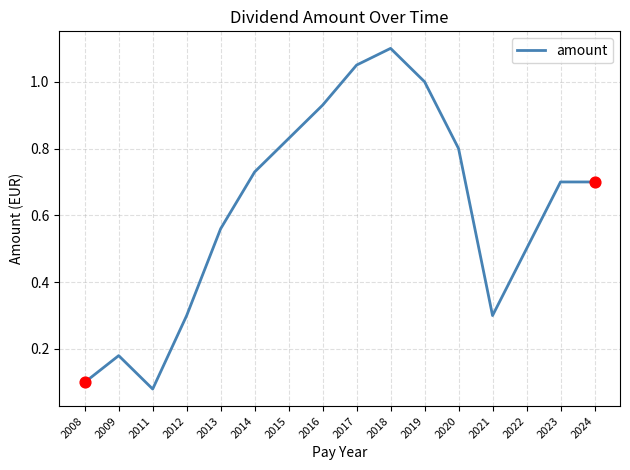

What is the change in value from 2009 to 2021?

+0.1